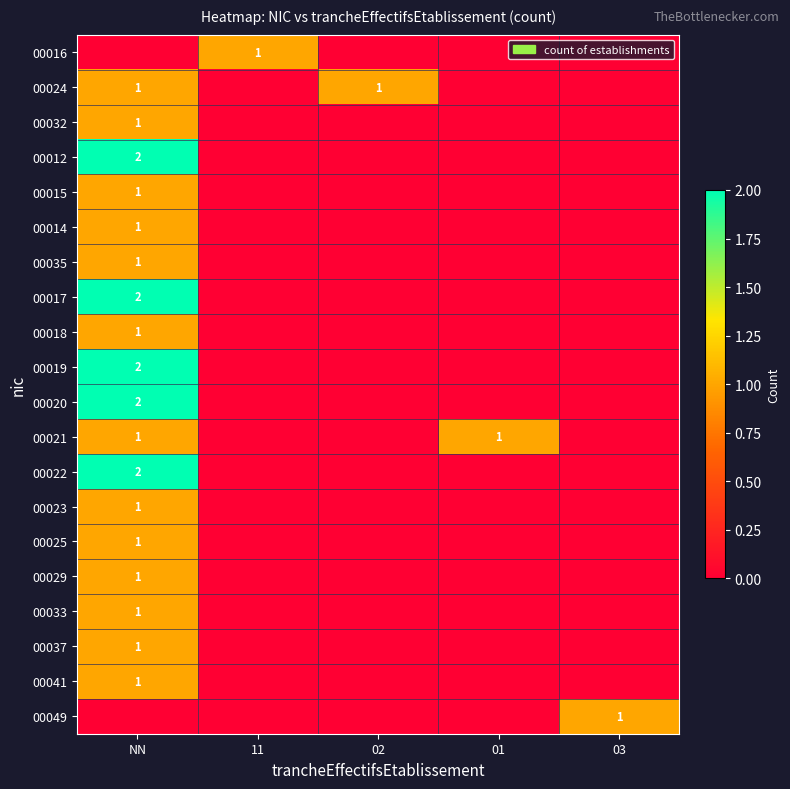

At which label is 00024 closest to 0?

11